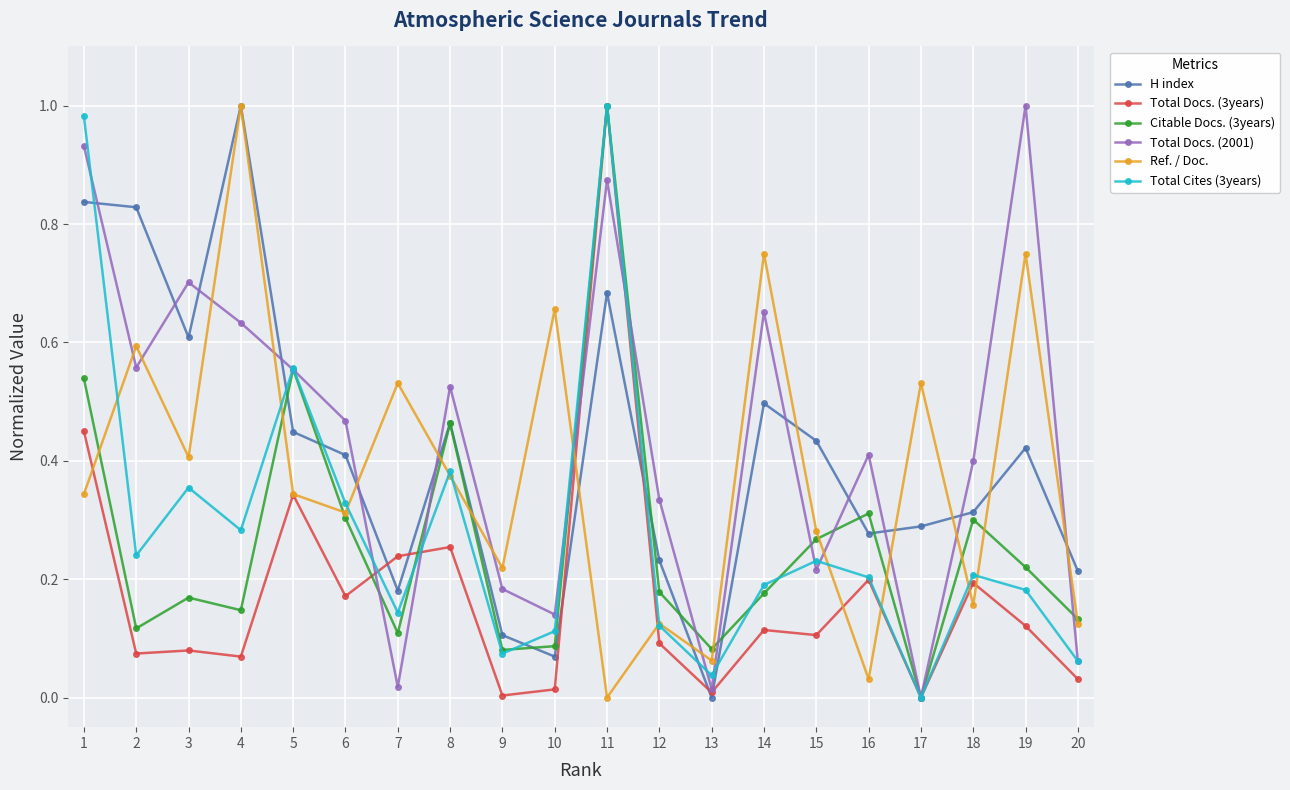

Does the chart have visible grid lines?

Yes